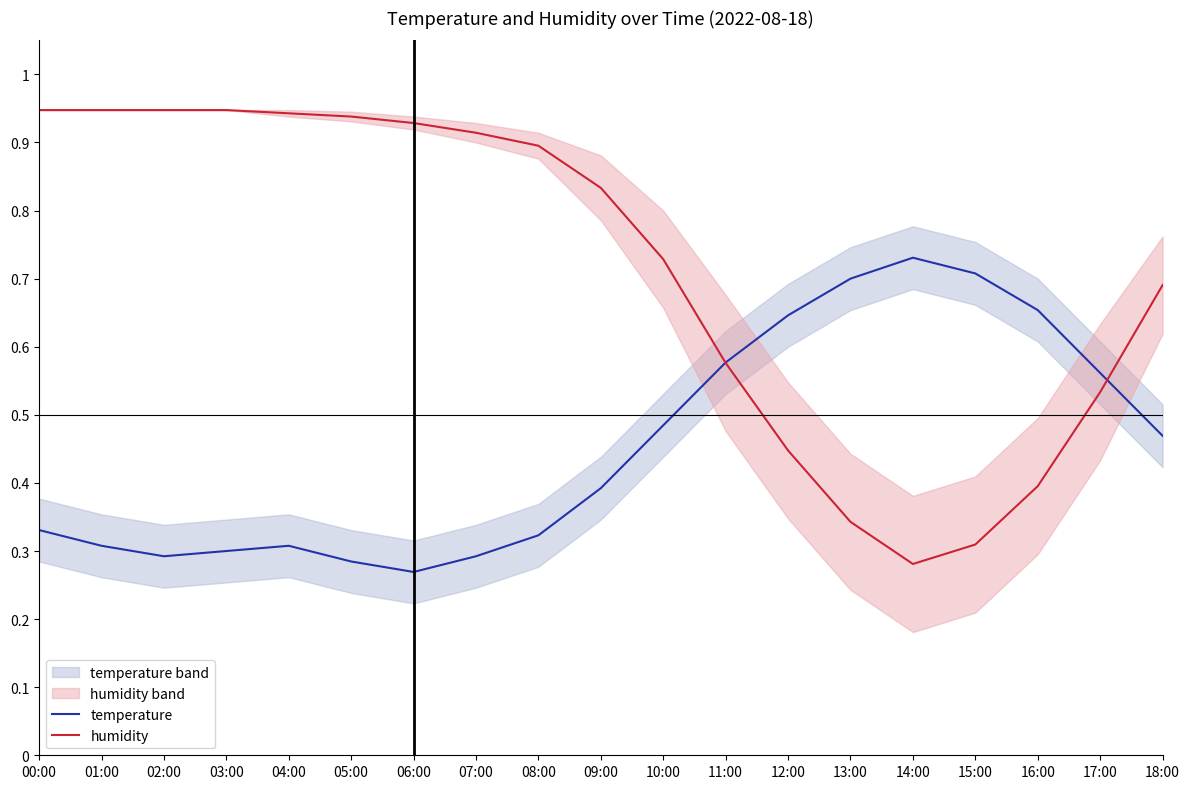

Does the chart have visible grid lines?

No